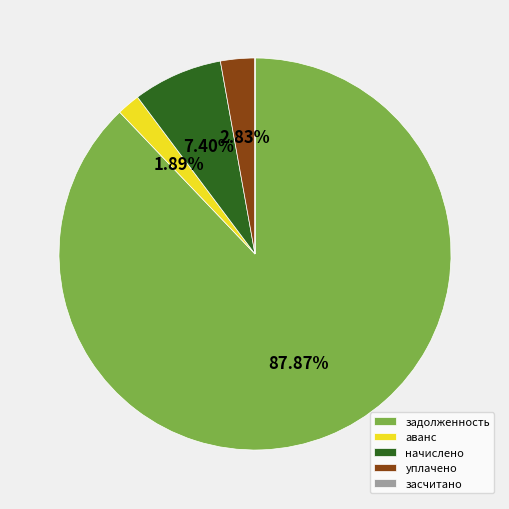

Is there a majority slice in this chart?

Yes